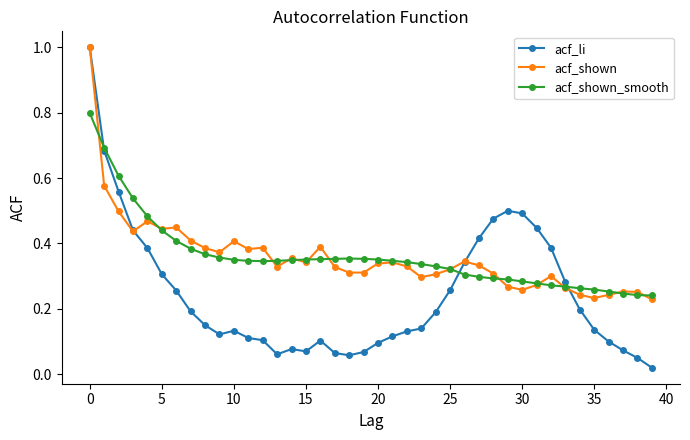

At how many categories does at least one series exceed 0?

40